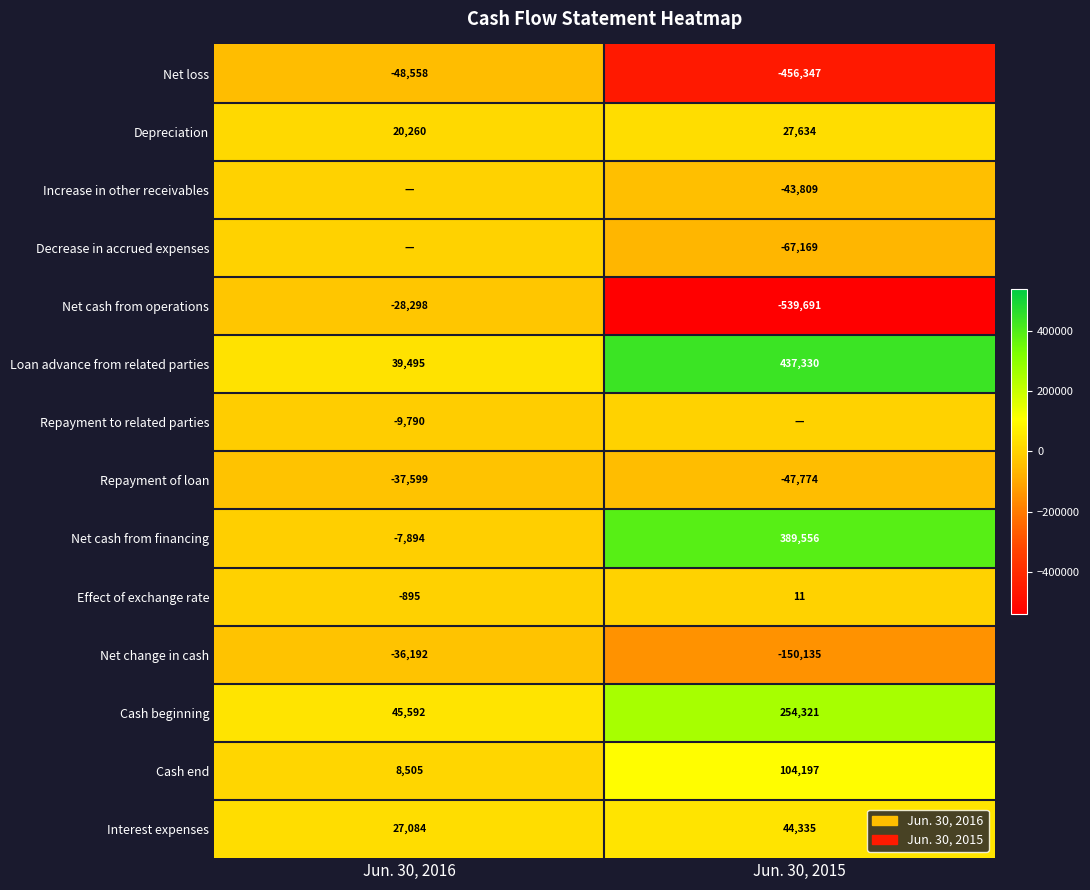

What is the total value across all series at Jun. 30, 2016?

-28290